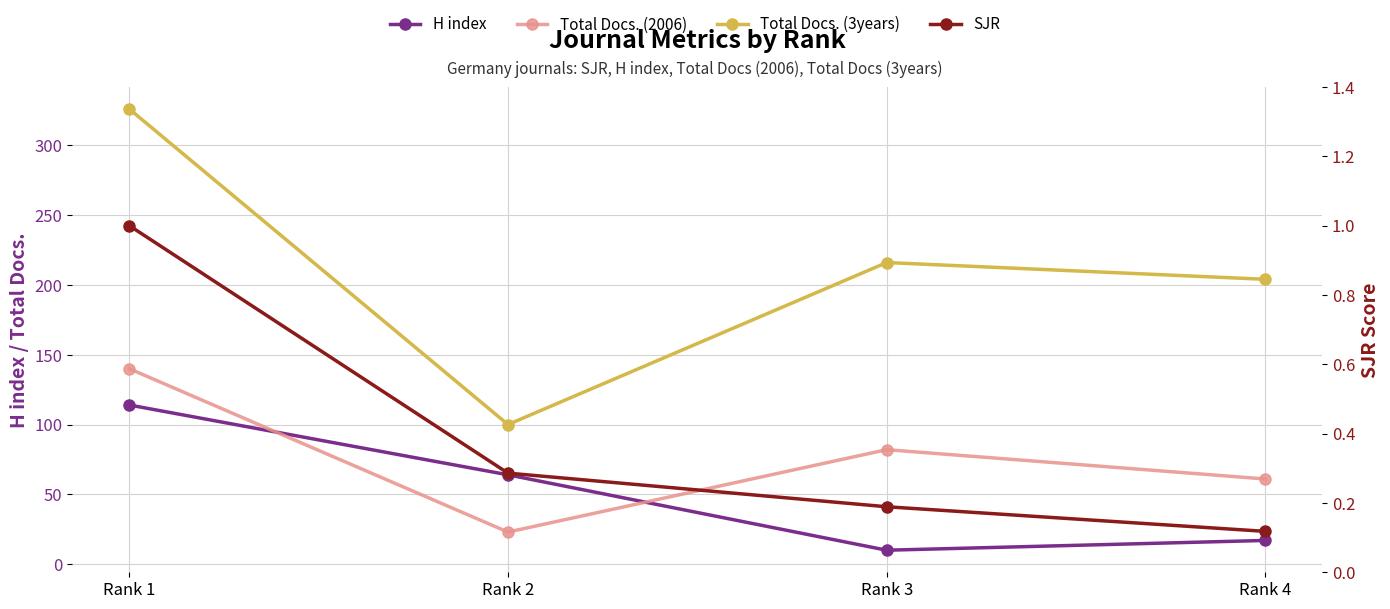

What is the difference between the second highest and second lowest values in the H index series?

47.0